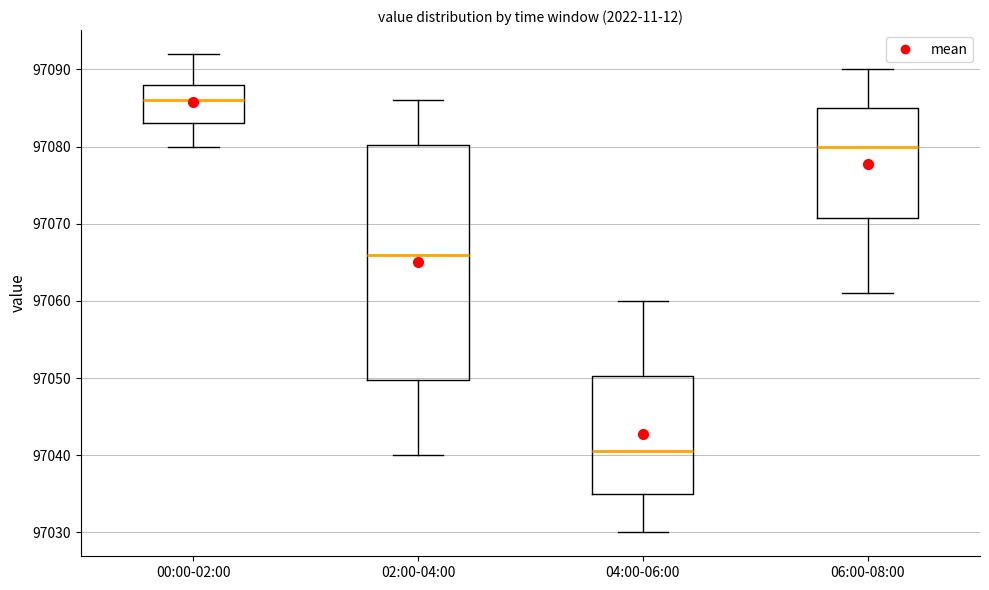

Where is the lower edge of the box for 02:00-04:00 on the y-axis? The values are not printed on the chart, so give them approximately, as read against the axis.

97050